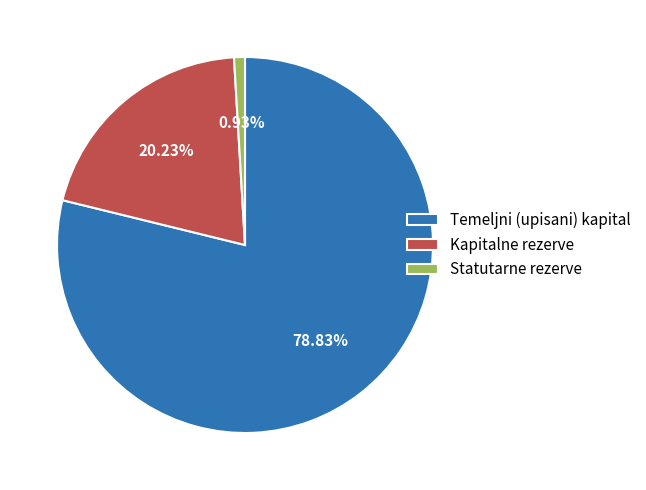

To the nearest percent, what portion does Kapitalne rezerve represent?

20%